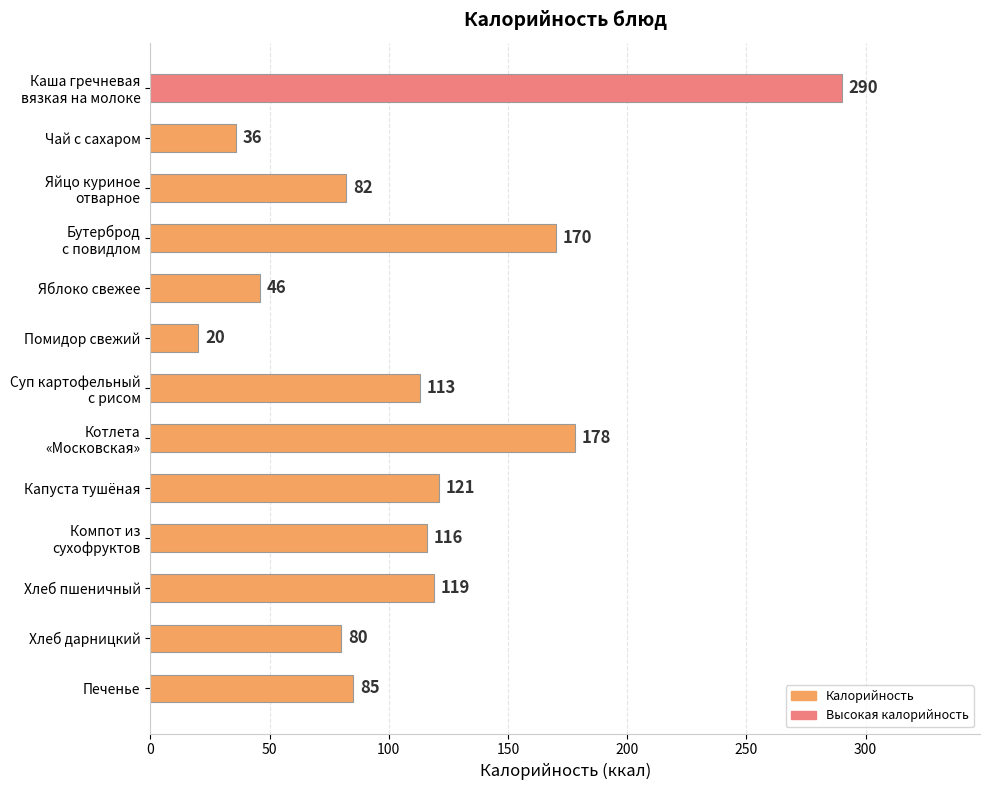

What is the value of the 6th bar from the top?

20